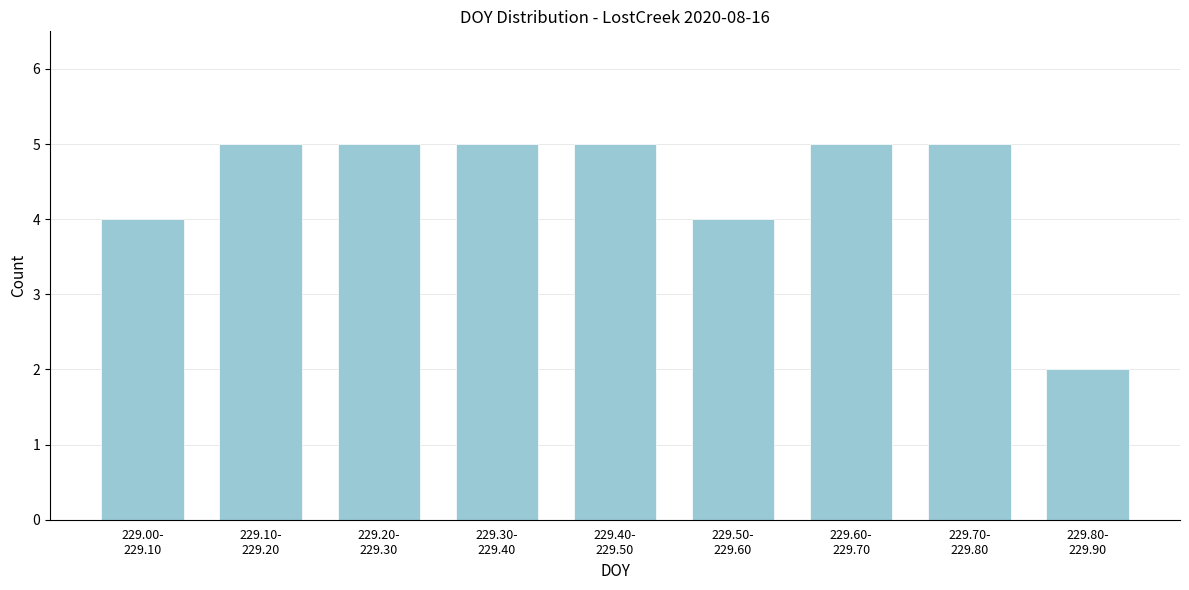

Reading left to right, extract all data points from this chart.

4	5	5	5	5	4	5	5	2